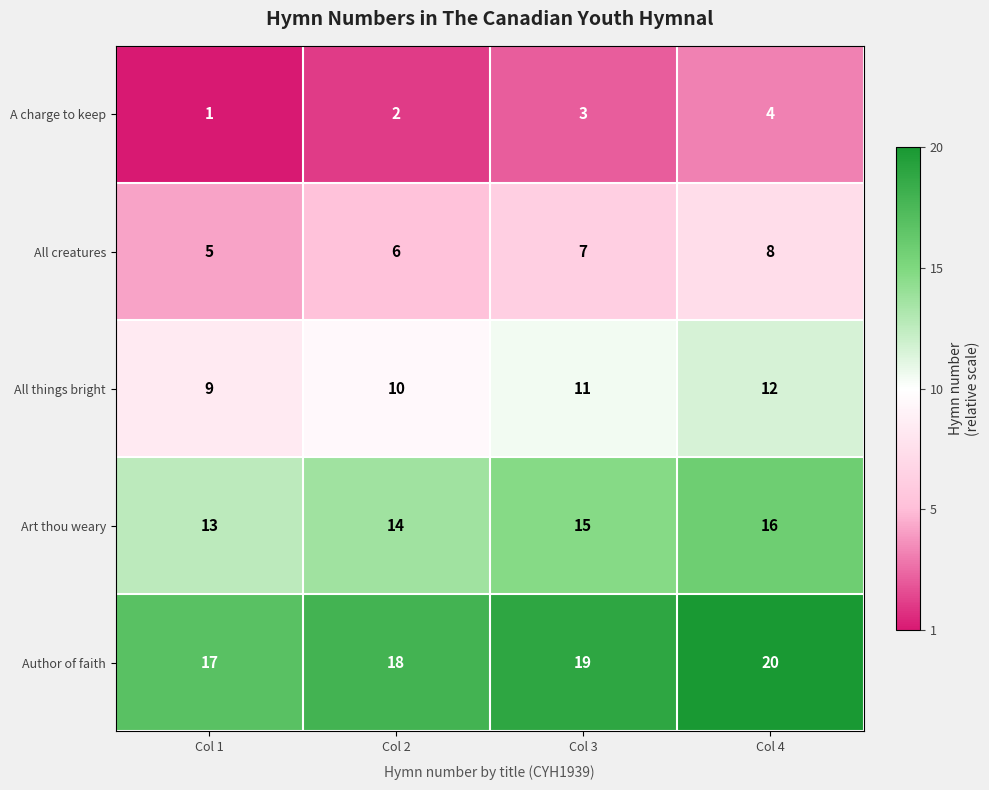

Which category has the lowest value across all series?

Col 1